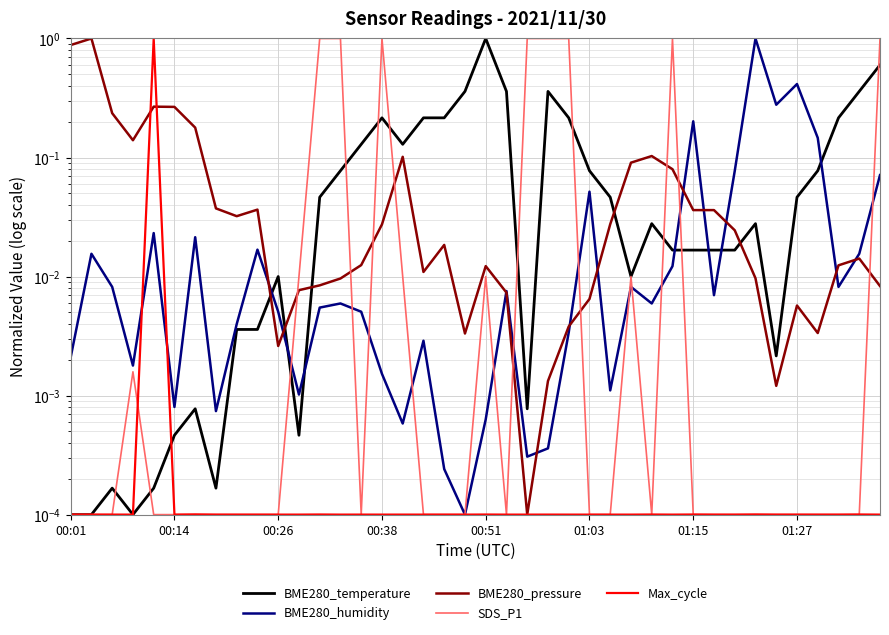

Where is BME280_humidity nearest to the value 0?

19